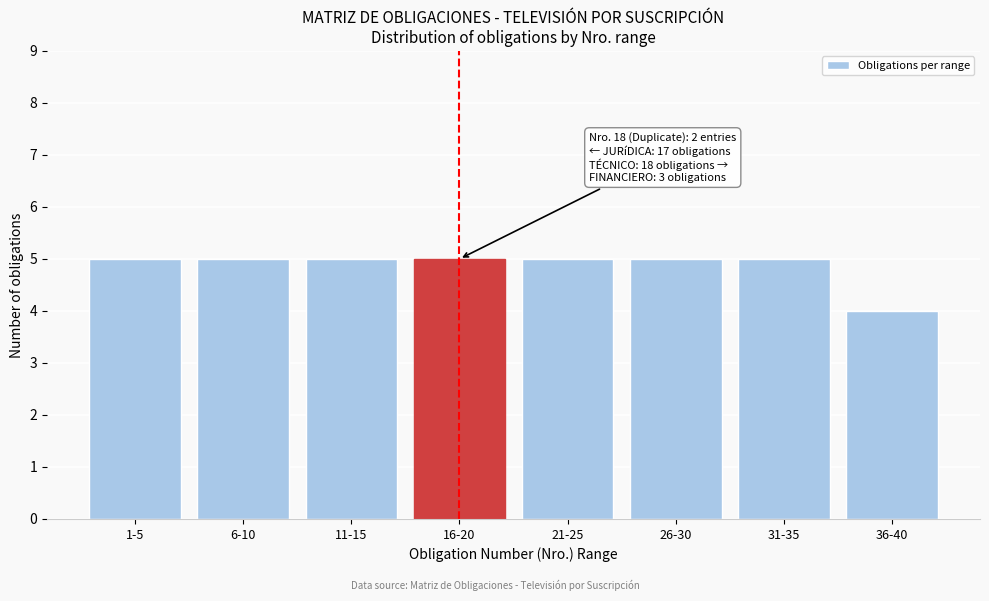

Reading left to right, list all the values displayed in this chart.

1-5=5	6-10=5	11-15=5	16-20=5	21-25=5	26-30=5	31-35=5	36-40=4